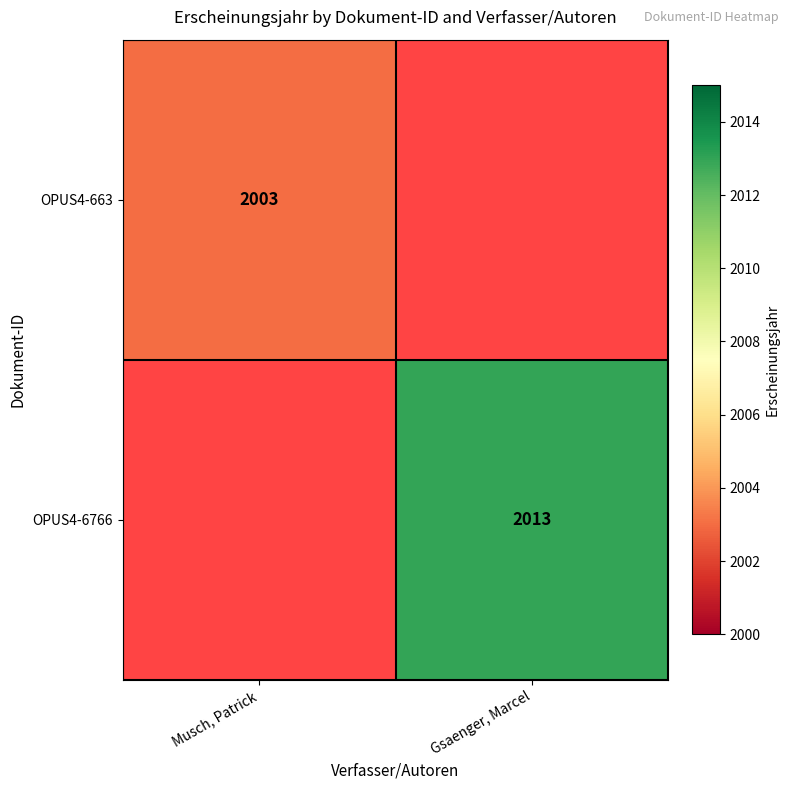

Is it true that OPUS4-663 equals 433 at Musch, Patrick?

False